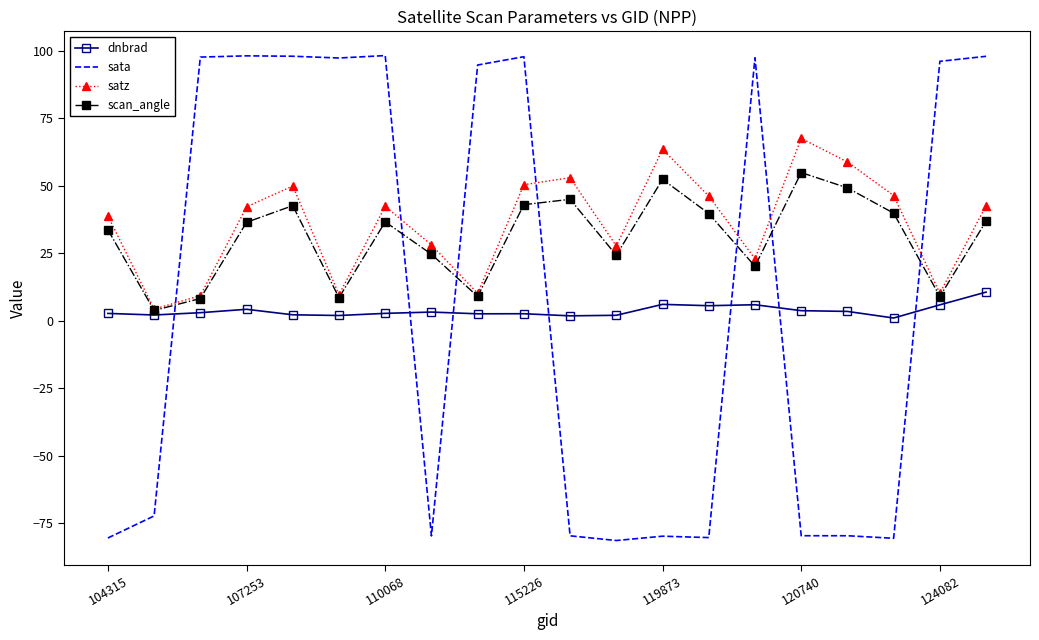

Rank the series by their maximum value, from lowest to highest.

dnbrad, scan_angle, satz, sata